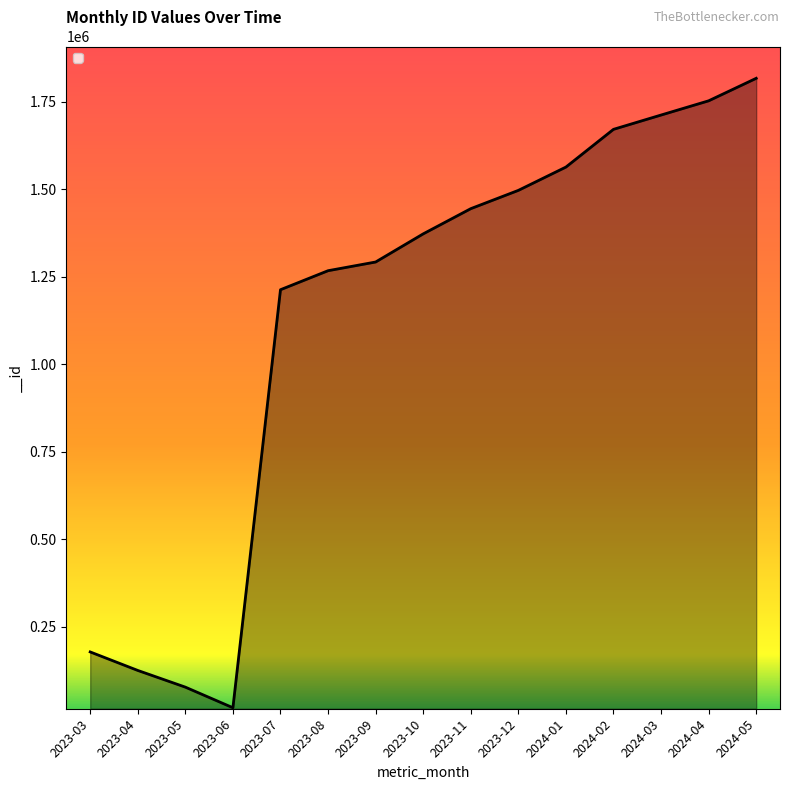

What is the minimum value shown in the chart?

18920